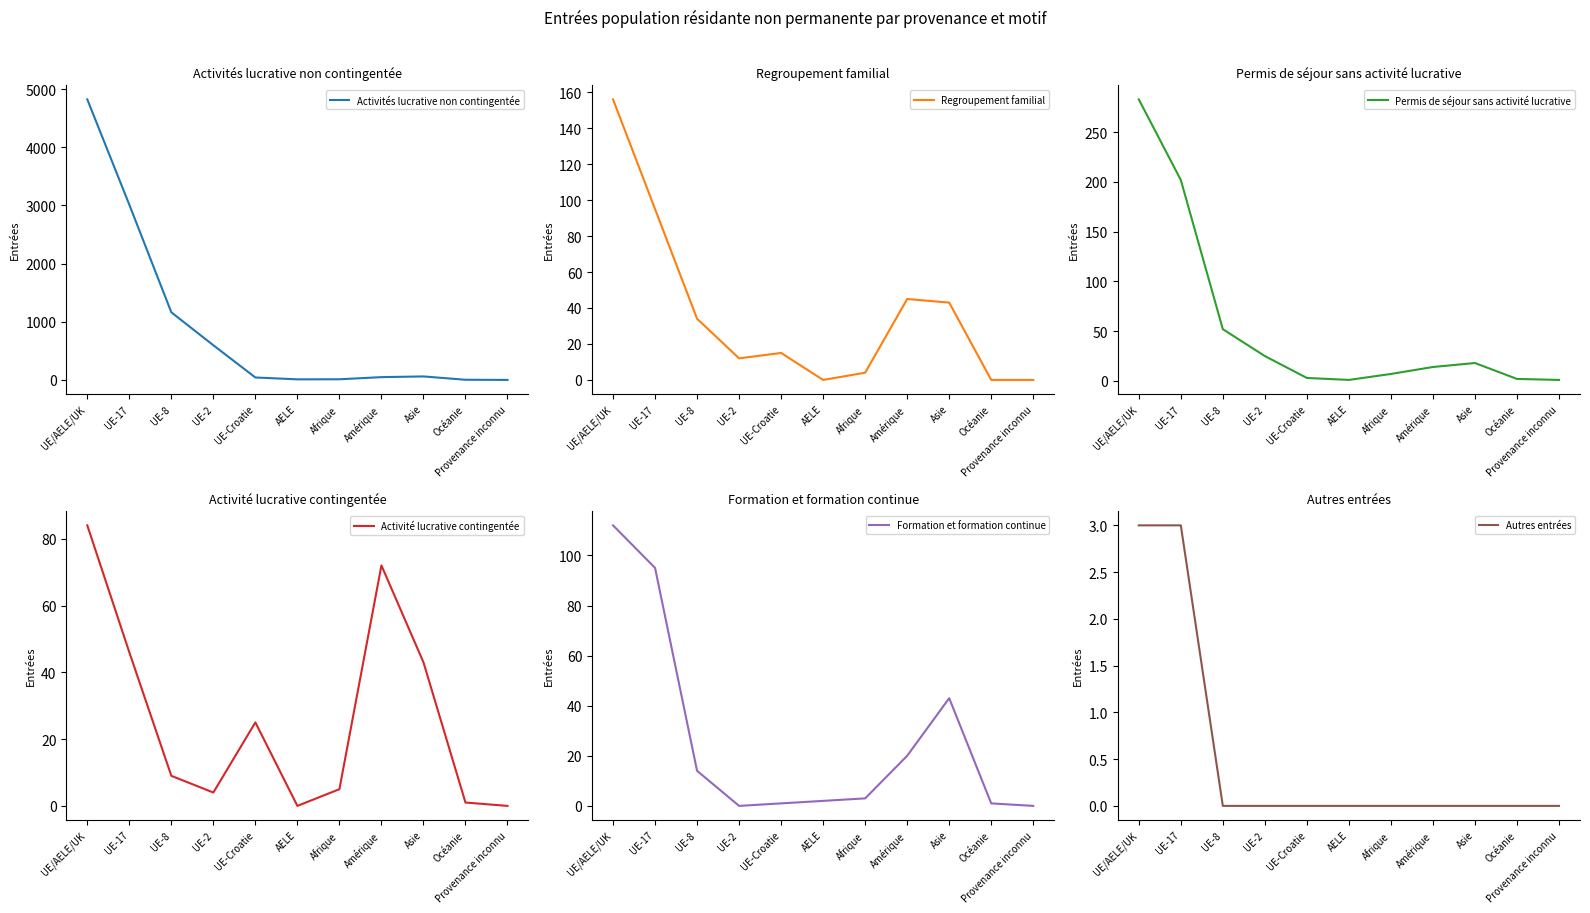

At which category is the sum across all series the highest?

UE/AELE/UK